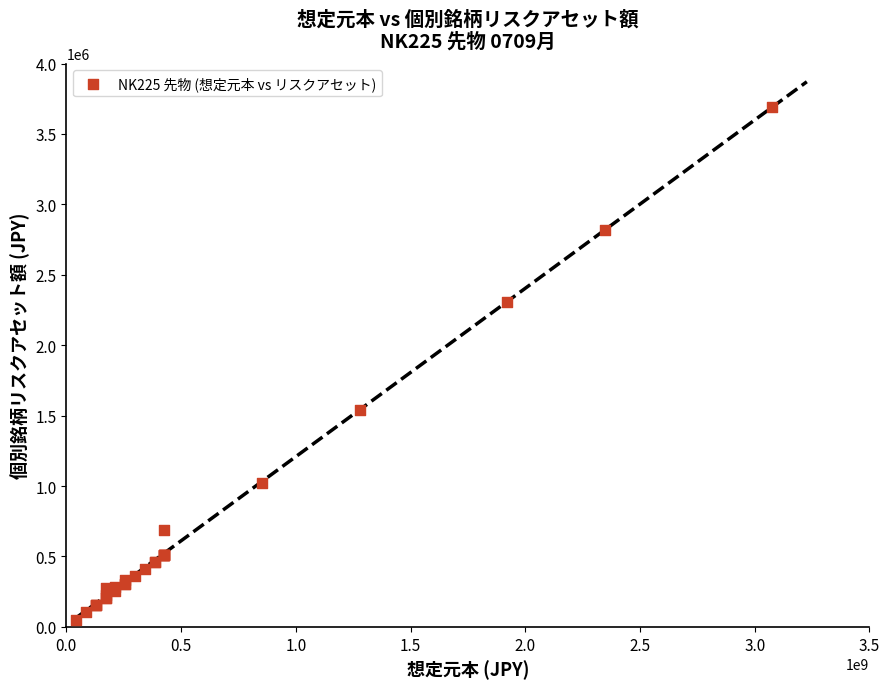

What Y value in the scatter plot is closest to 1869822?

1536840